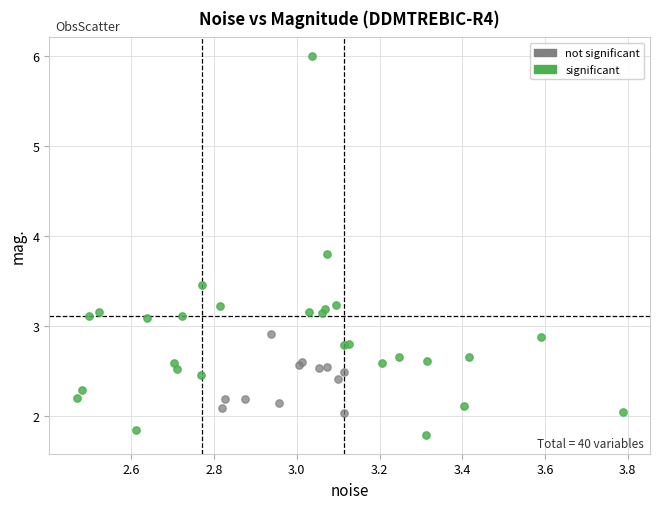

Which series reaches the maximum Y coordinate?

significant